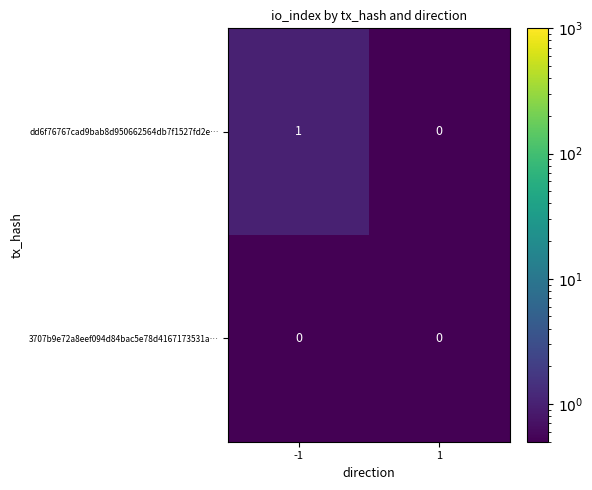

Between -1 and 1, which series saw the biggest shift?

dd6f76767cad9bab8d950662564db7f1527fd2e…